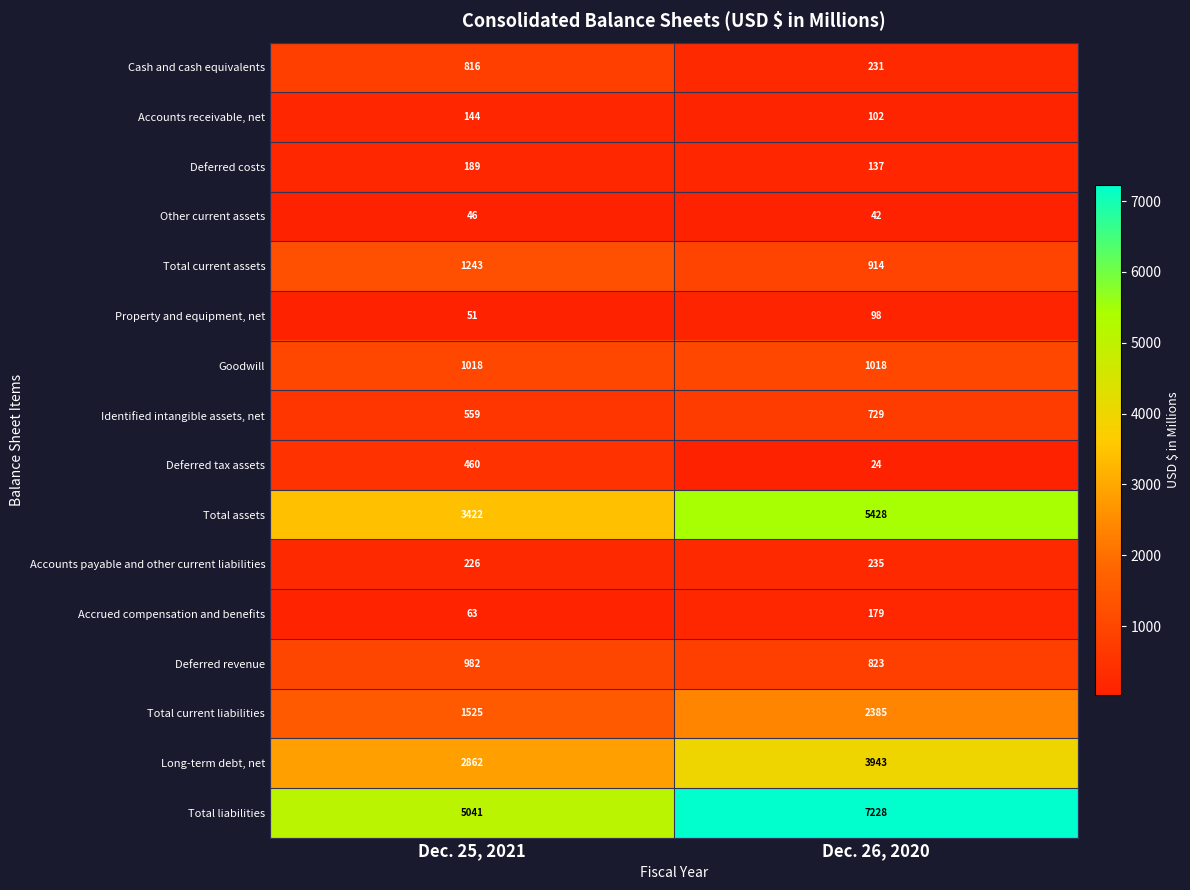

What is the average value of the Cash and cash equivalents series?

524